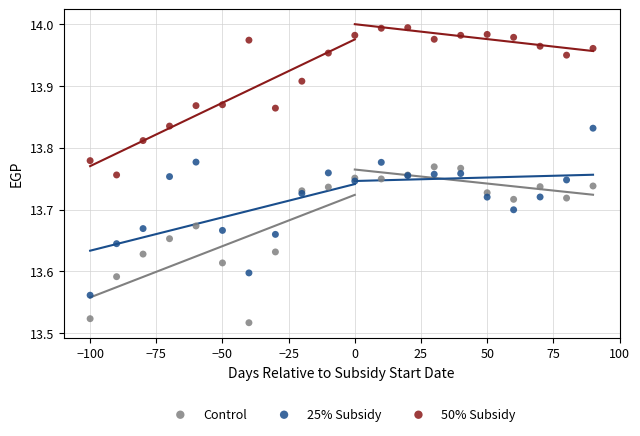

Which series contains the lowest Y value?

Control